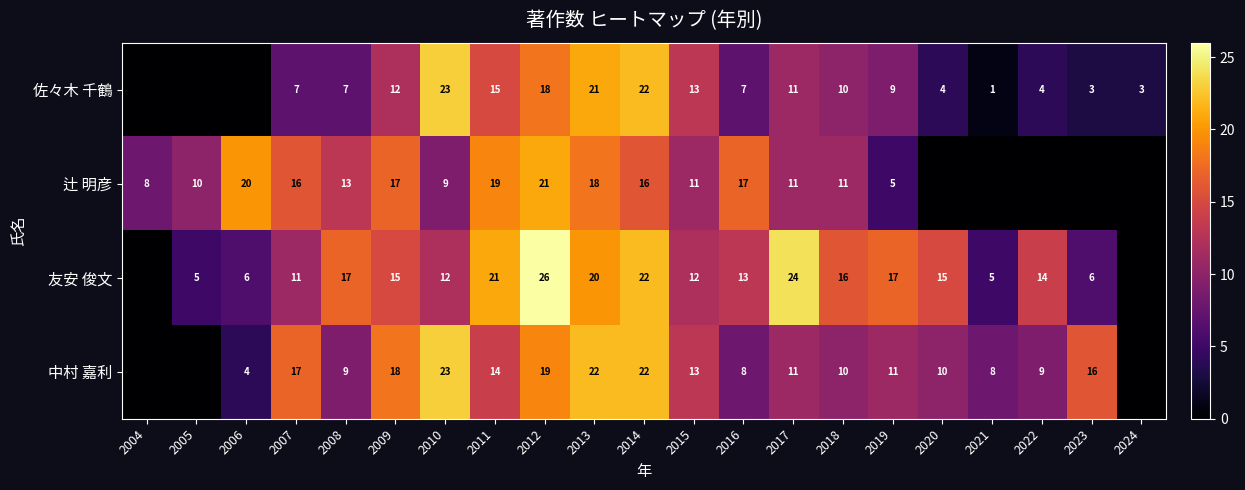

True or false: 友安 俊文 has a value of 18 at 2010.

False